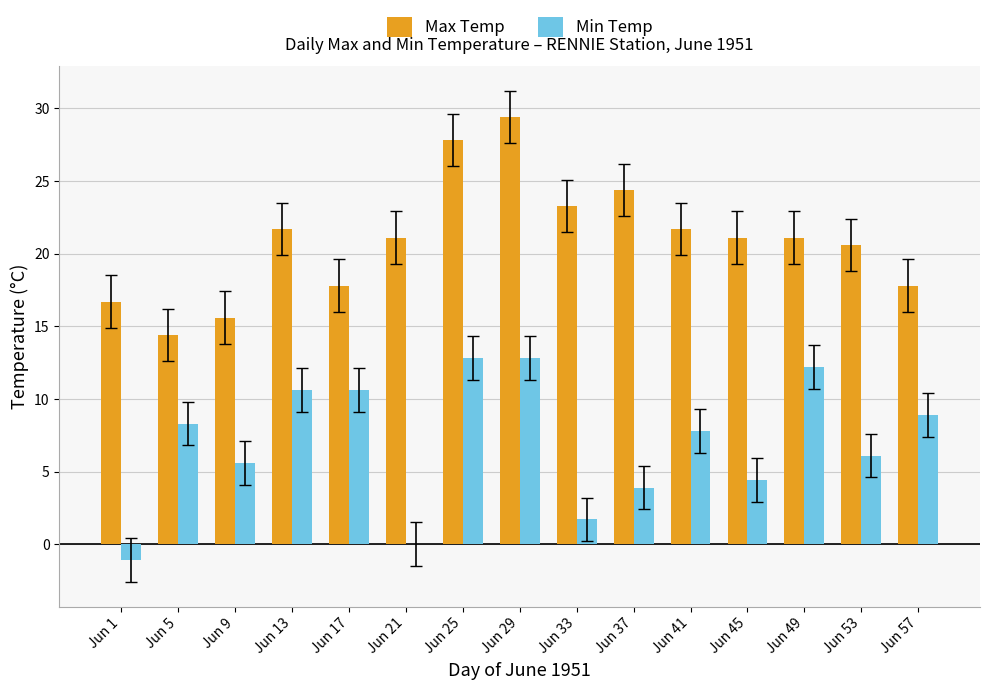

Reading left to right, transcribe all the data shown in this chart.

Max Temp: Jun 1=16.7	Jun 5=14.4	Jun 9=15.6	Jun 13=21.7	Jun 17=17.8	Jun 21=21.1	Jun 25=27.8	Jun 29=29.4	Jun 33=23.3	Jun 37=24.4	Jun 41=21.7	Jun 45=21.1	Jun 49=21.1	Jun 53=20.6	Jun 57=17.8
Min Temp: Jun 1=-1.1	Jun 5=8.3	Jun 9=5.6	Jun 13=10.6	Jun 17=10.6	Jun 21=0.0	Jun 25=12.8	Jun 29=12.8	Jun 33=1.7	Jun 37=3.9	Jun 41=7.8	Jun 45=4.4	Jun 49=12.2	Jun 53=6.1	Jun 57=8.9